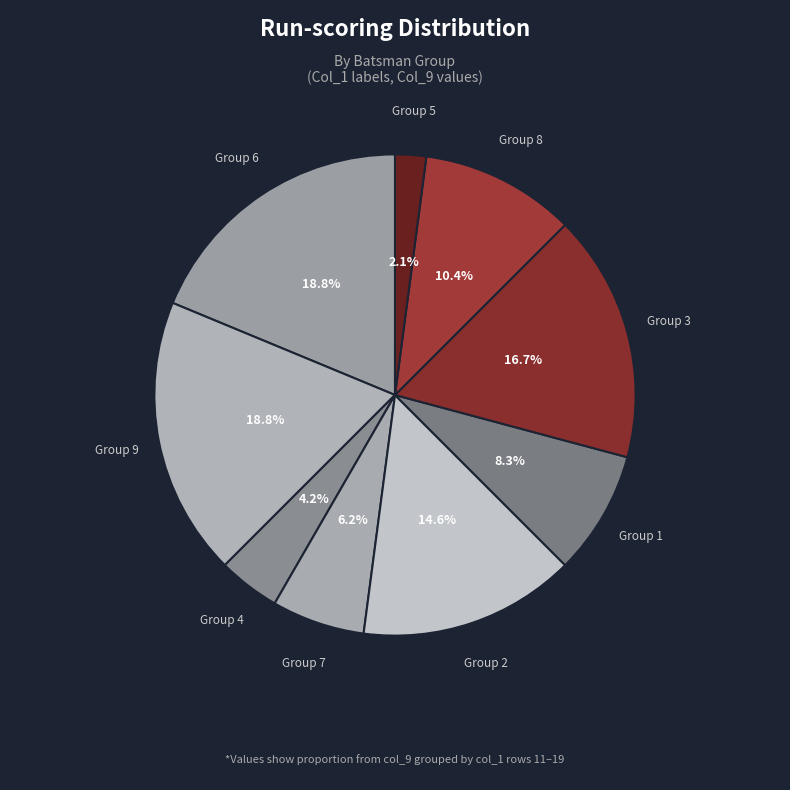

What is the smallest slice in the pie chart?

col_1=5